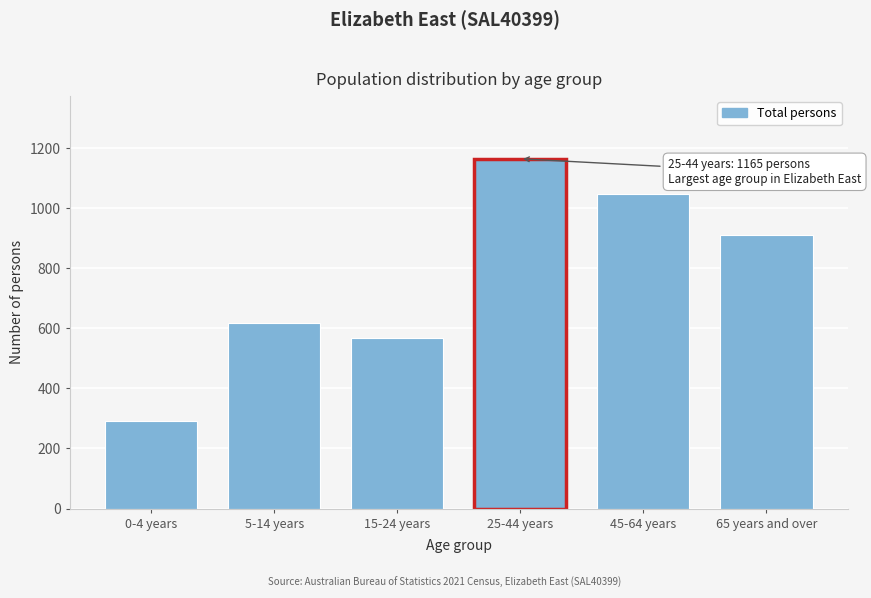

Reading left to right, list all the values displayed in this chart.

291	618	569	1165	1049	910